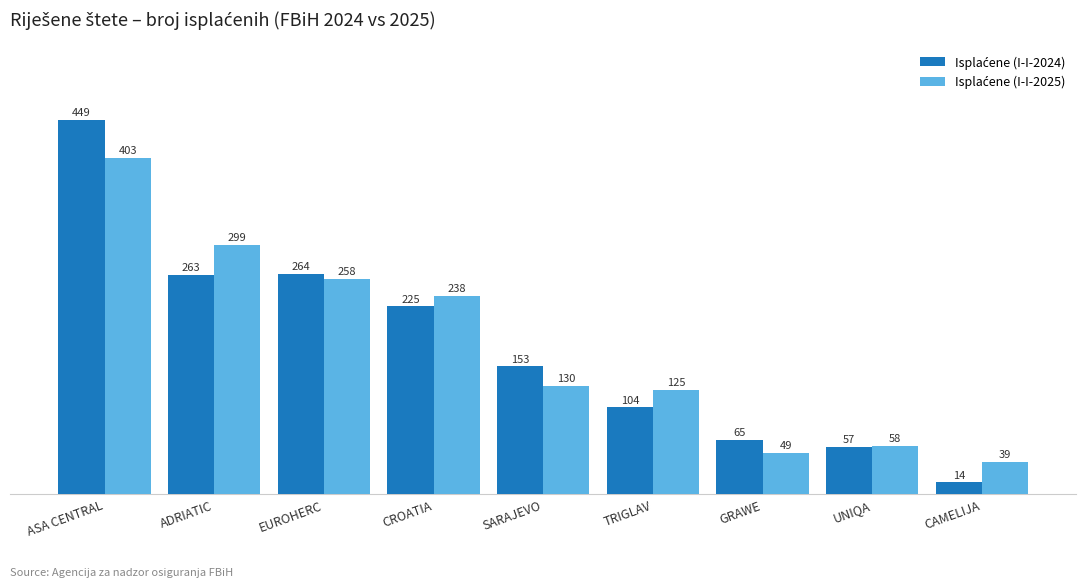

At which category is the sum across all series the highest?

ASA CENTRAL